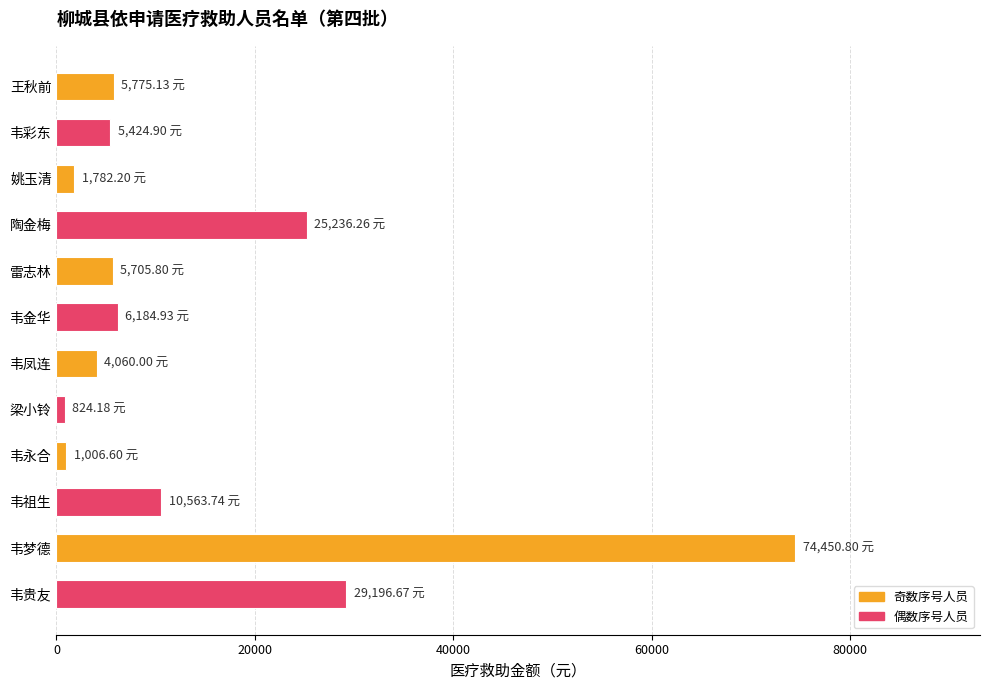

What is the difference between the second highest and minimum values?

28372.5